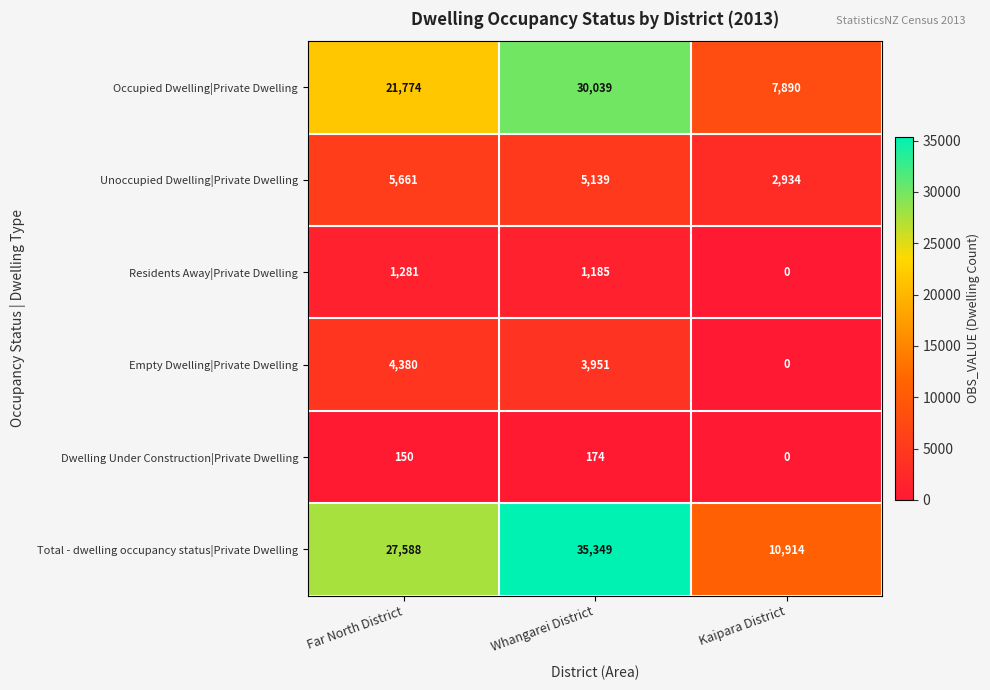

What is the sum of all Total - dwelling occupancy status|Private Dwelling values?

73851